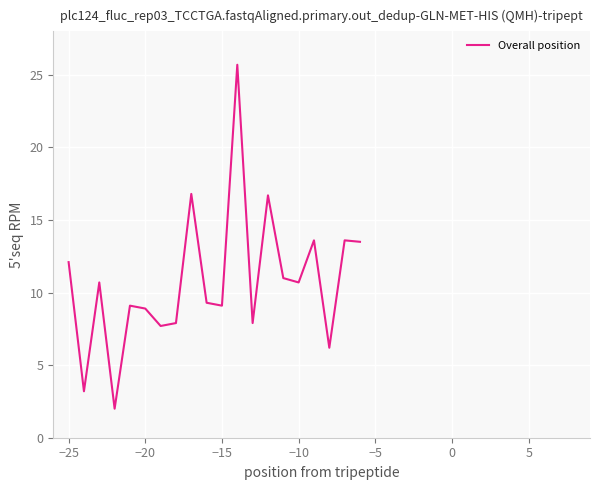

What is the maximum value shown in the chart?

25.7